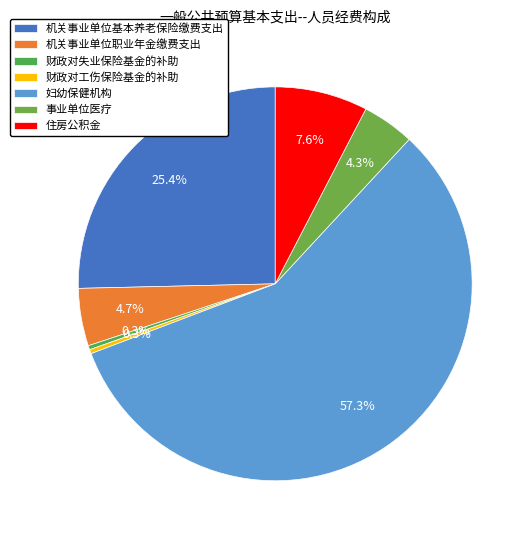

What is the ratio of the value at 财政对失业保险基金的补助 to the value at 机关事业单位职业年金缴费支出?

0.1